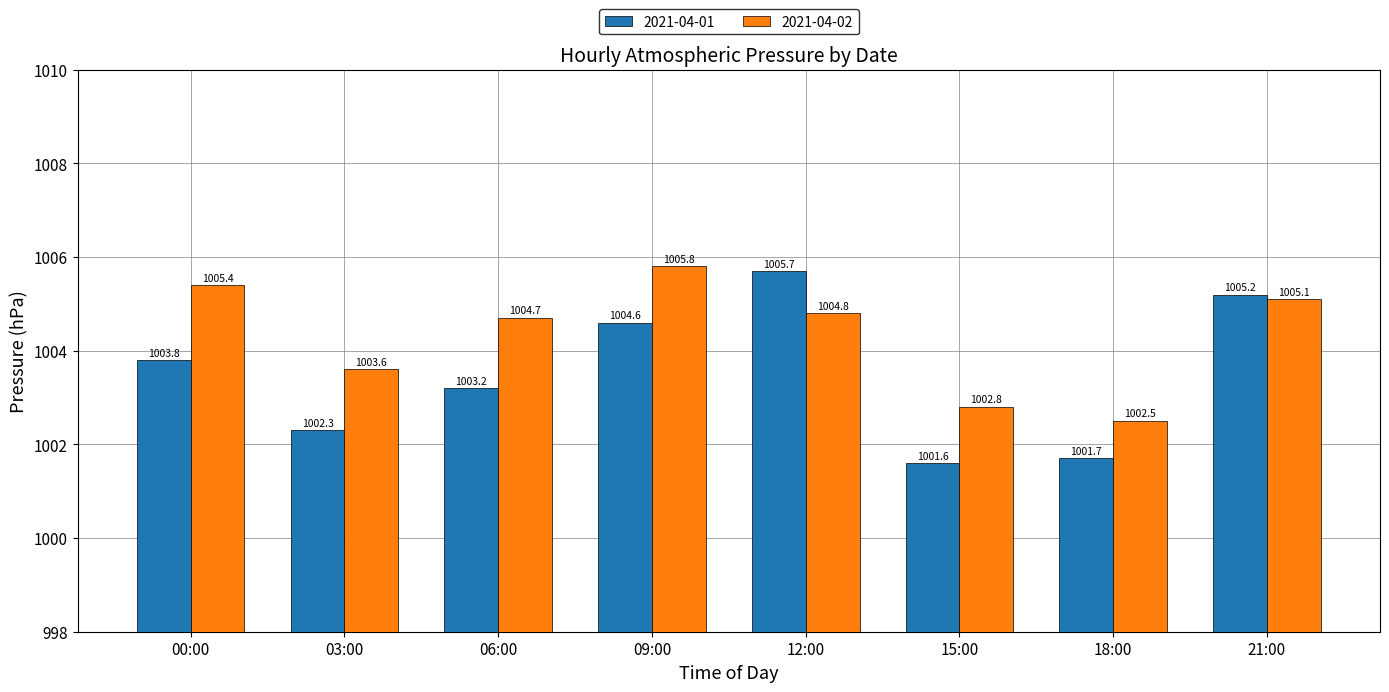

The 2021-04-02 series shows 1456.2 at 03:00. True or false?

False